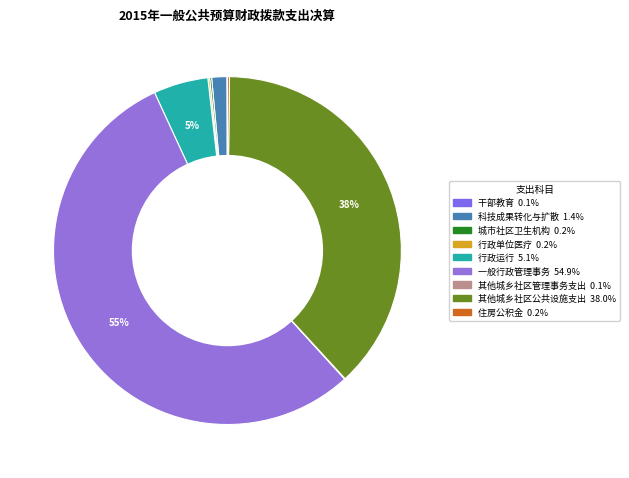

What is the change in value from 行政单位医疗 to 一般行政管理事务?

+5800.8